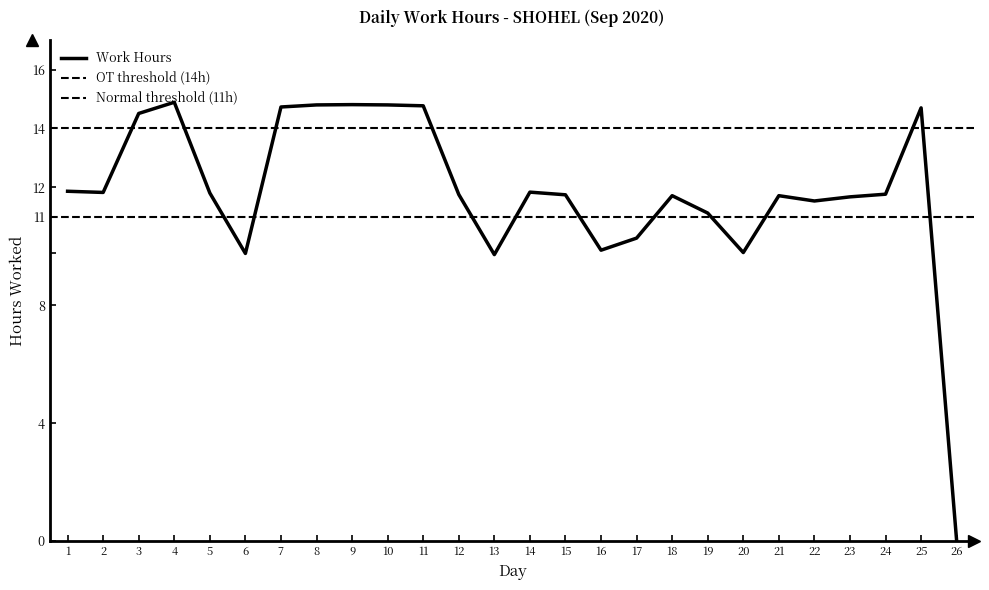

Rank the categories by value from highest to lowest.

4, 9, 8, 10, 11, 7, 25, 3, 1, 14, 2, 5, 24, 12, 15, 18, 21, 23, 22, 19, 17, 16, 20, 6, 13, 26